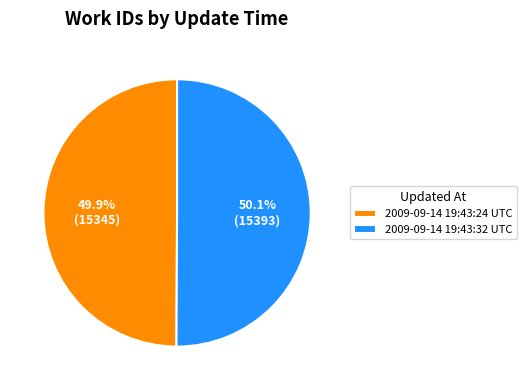

To the nearest percent, what percentage of the pie is 2009-09-14 19:43:24 UTC?

50%